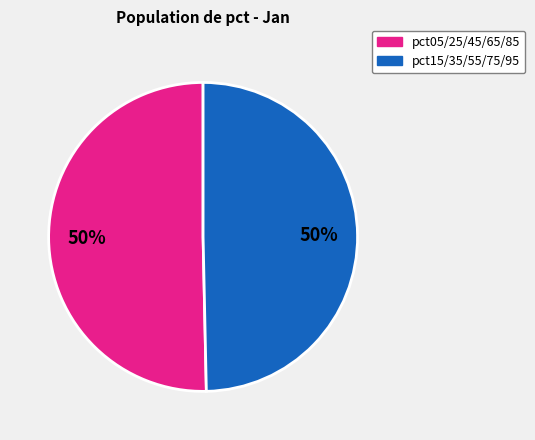

What is the ratio of the value at pct15/35/55/75/95 to the value at pct05/25/45/65/85?

1.0